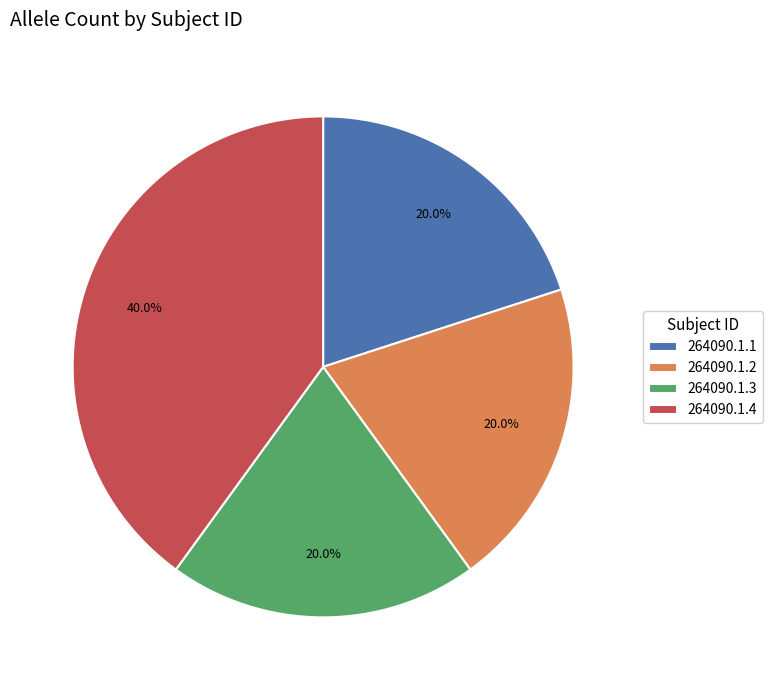

Is it true that 264090.1.4 is 40% of the pie?

True